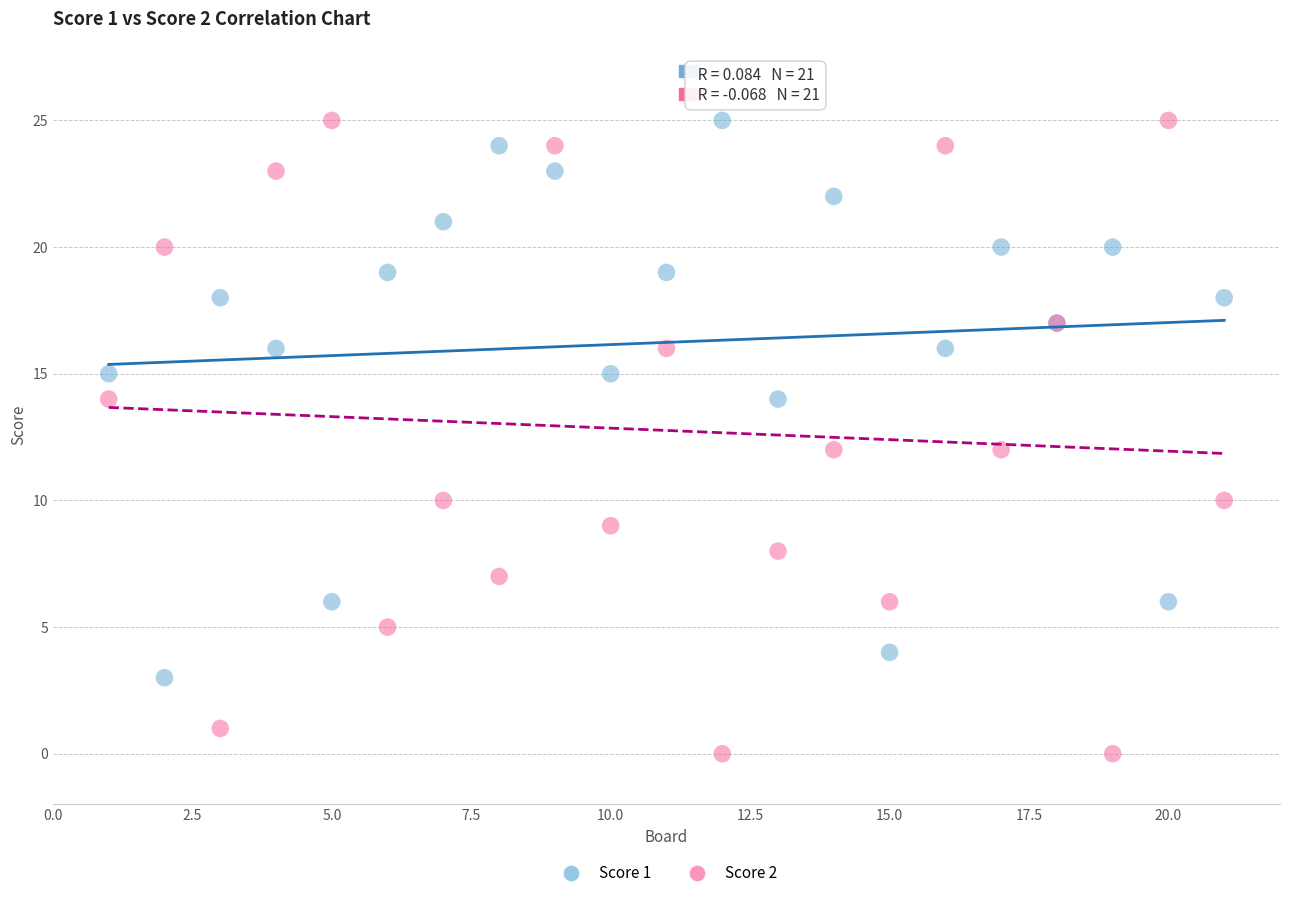

What are all the series names shown in the legend?

Score 1, Score 2